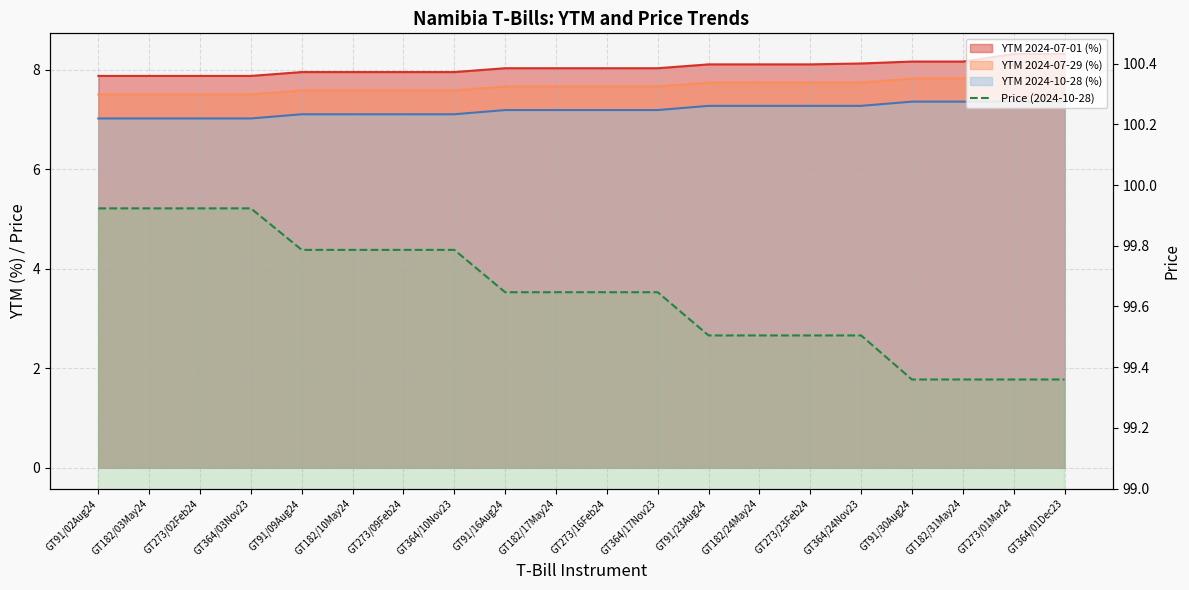

What is the ratio of the value at GT273/16Feb24 to the value at GT91/30Aug24?

1.0